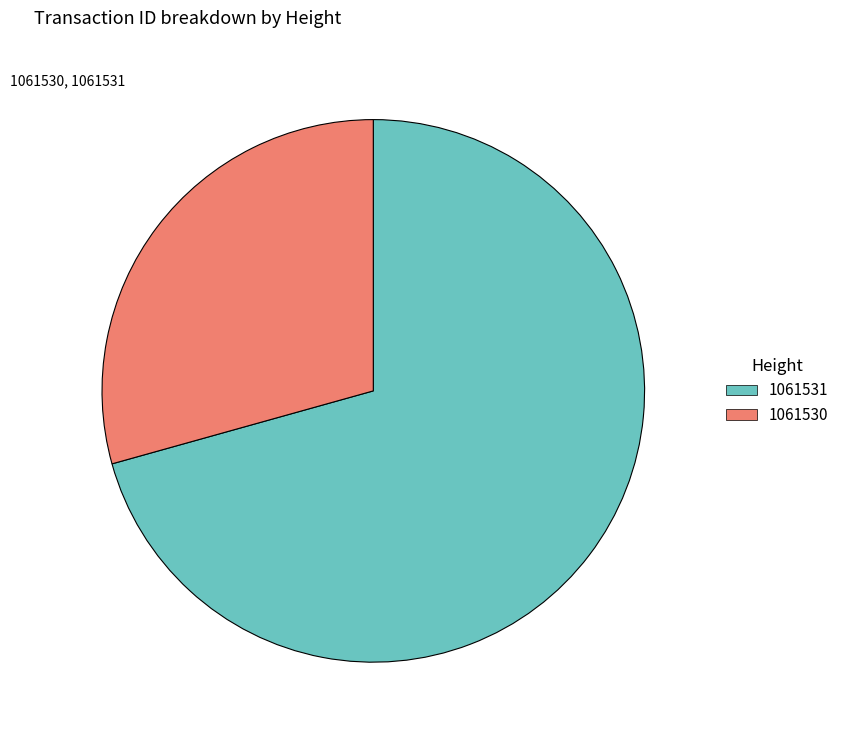

How many slices are in this pie chart?

2